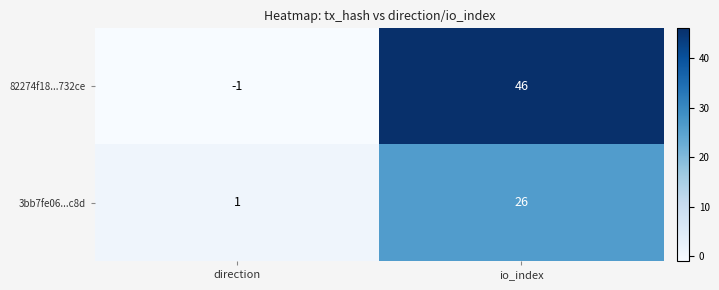

Reading left to right, extract all data points from this chart.

82274f18...732ce: -1	46
3bb7fe06...c8d: 1	26